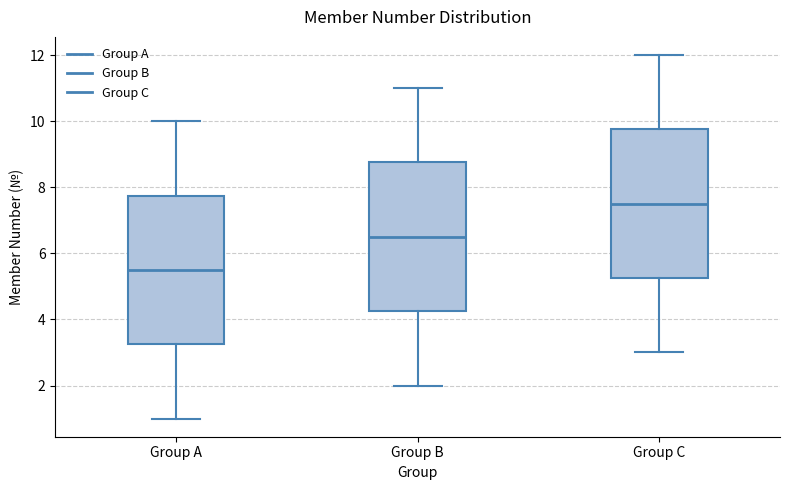

Where does the upper whisker of the box for Group C end on the y-axis? The values are not printed on the chart, so give them approximately, as read against the axis.

12.0